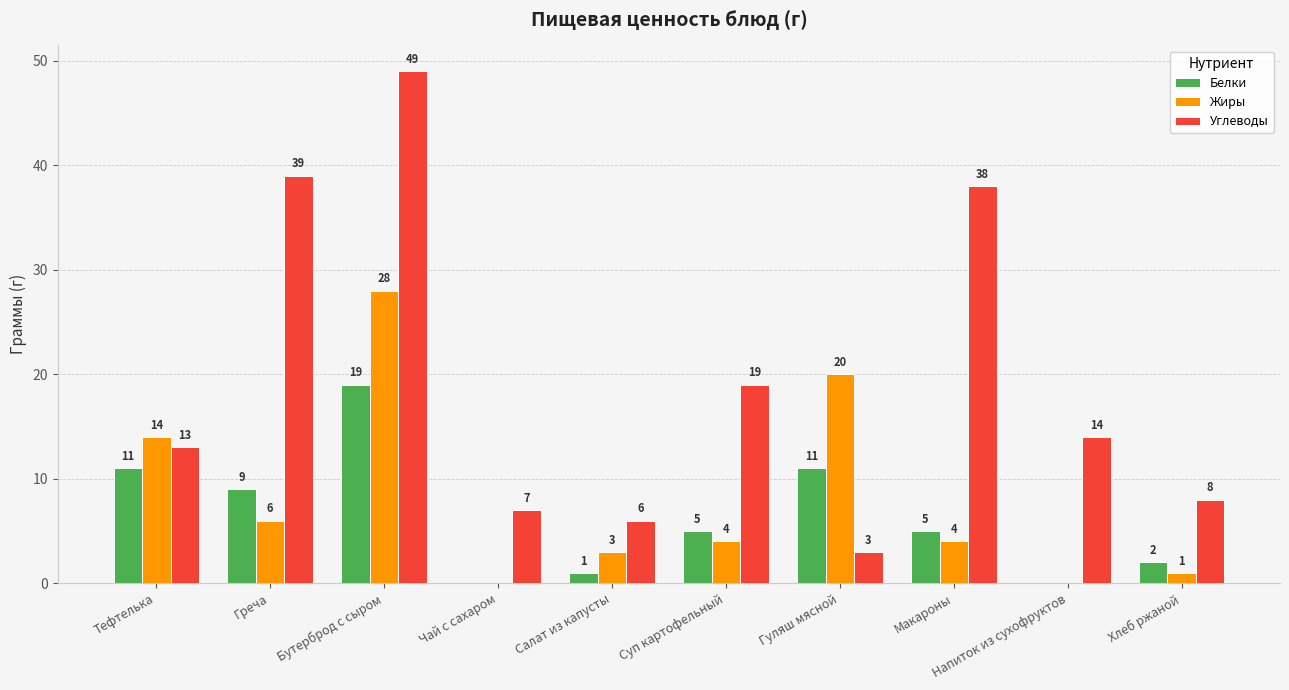

At which category is the sum across all series the highest?

Бутерброд с сыром